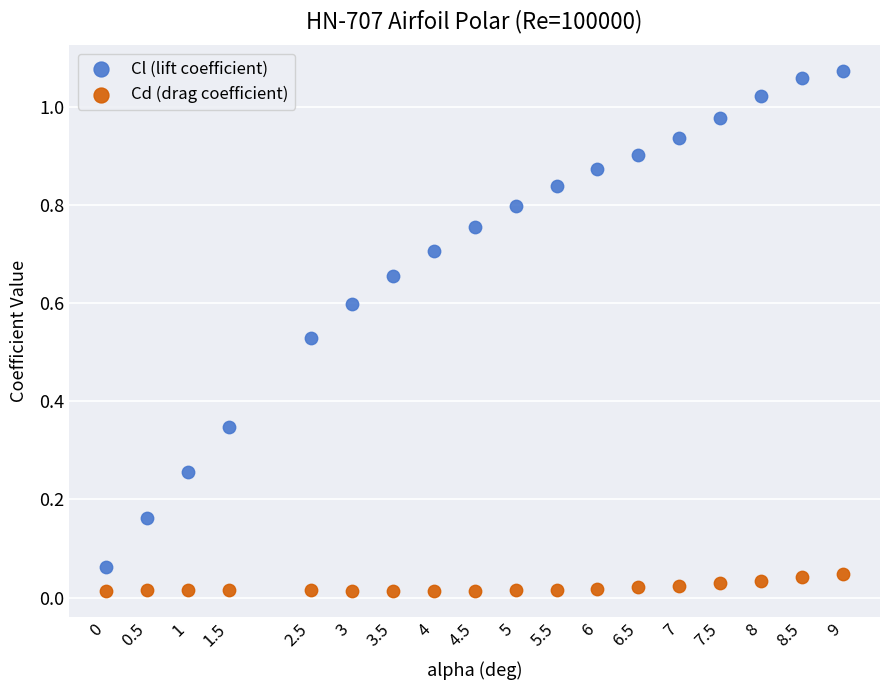

Which series has the widest spread of Y values?

Cl (lift coefficient)